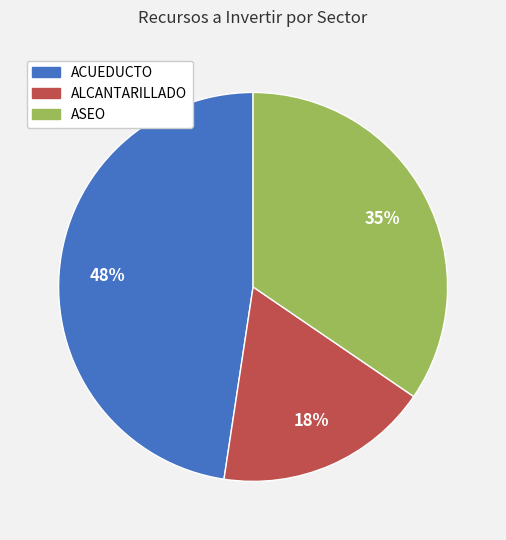

Do ASEO and ALCANTARILLADO together represent more than half of the pie?

Yes